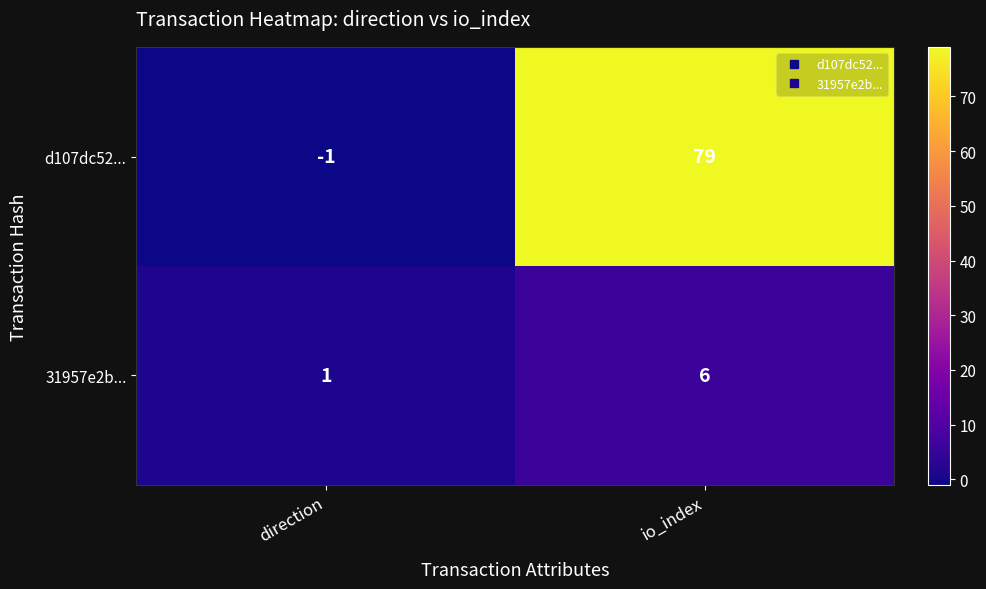

At which category does the chart reach its peak across all series?

io_index